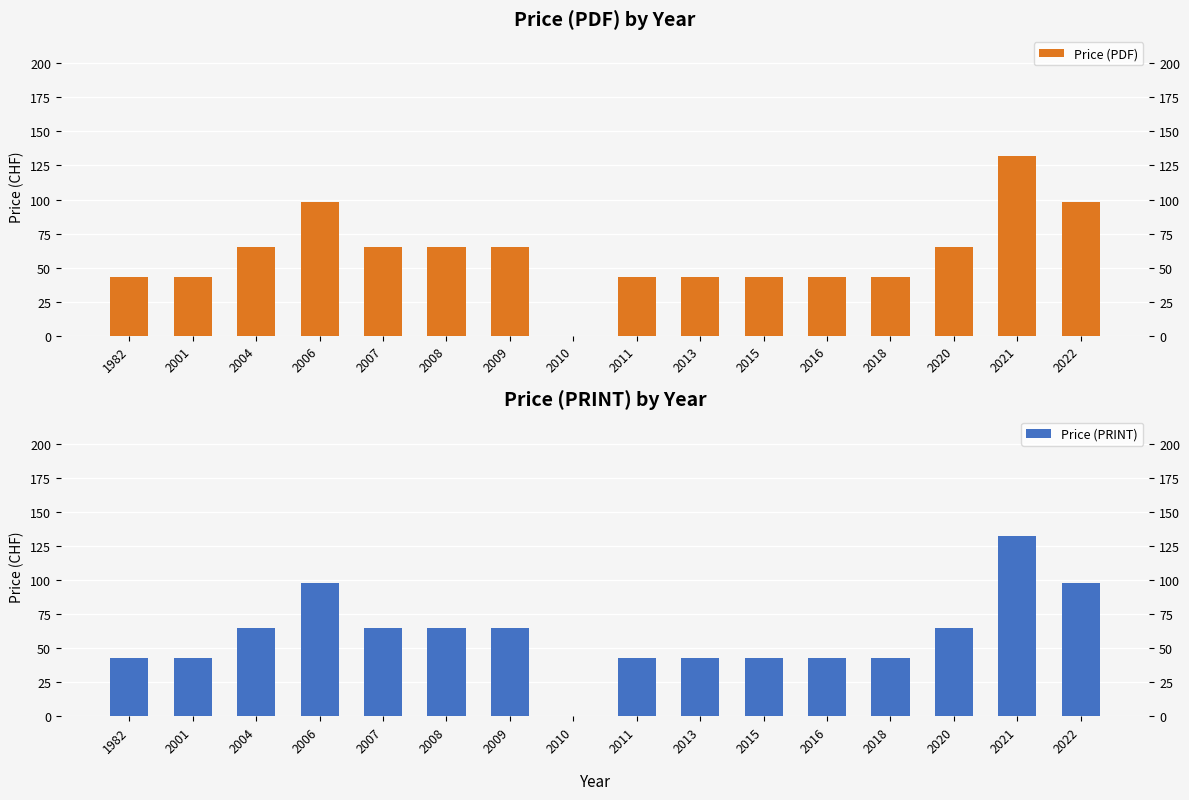

Reading left to right, what are all the values shown in this chart?

Price (PDF): 43	43	65	98	65	65	65	0	43	43	43	43	43	65	132	98
Price (PRINT): 43	43	65	98	65	65	65	0	43	43	43	43	43	65	132	98